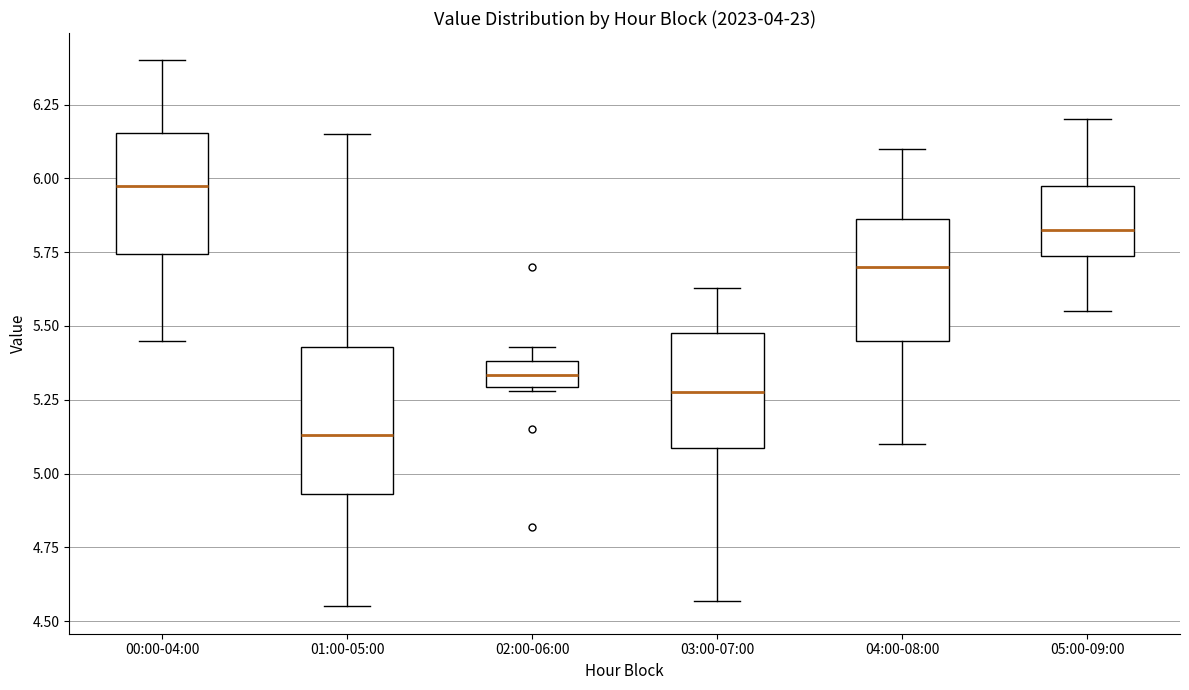

Reading left to right, transcribe this box plot: for each box, give where its median line is, the range the box spans, and where its two whiskers end, as read against the y-axis. The values are not printed on the chart, so give them approximately, as read against the axis.

00:00-04:00: median 6.00, box 5.75 to 6.15, whiskers 5.45 to 6.40
01:00-05:00: median 5.15, box 4.95 to 5.45, whiskers 4.55 to 6.15
02:00-06:00: median 5.35, box 5.30 to 5.40, whiskers 5.30 to 5.45
03:00-07:00: median 5.30, box 5.10 to 5.50, whiskers 4.55 to 5.65
04:00-08:00: median 5.70, box 5.45 to 5.85, whiskers 5.10 to 6.10
05:00-09:00: median 5.85, box 5.75 to 6.00, whiskers 5.55 to 6.20